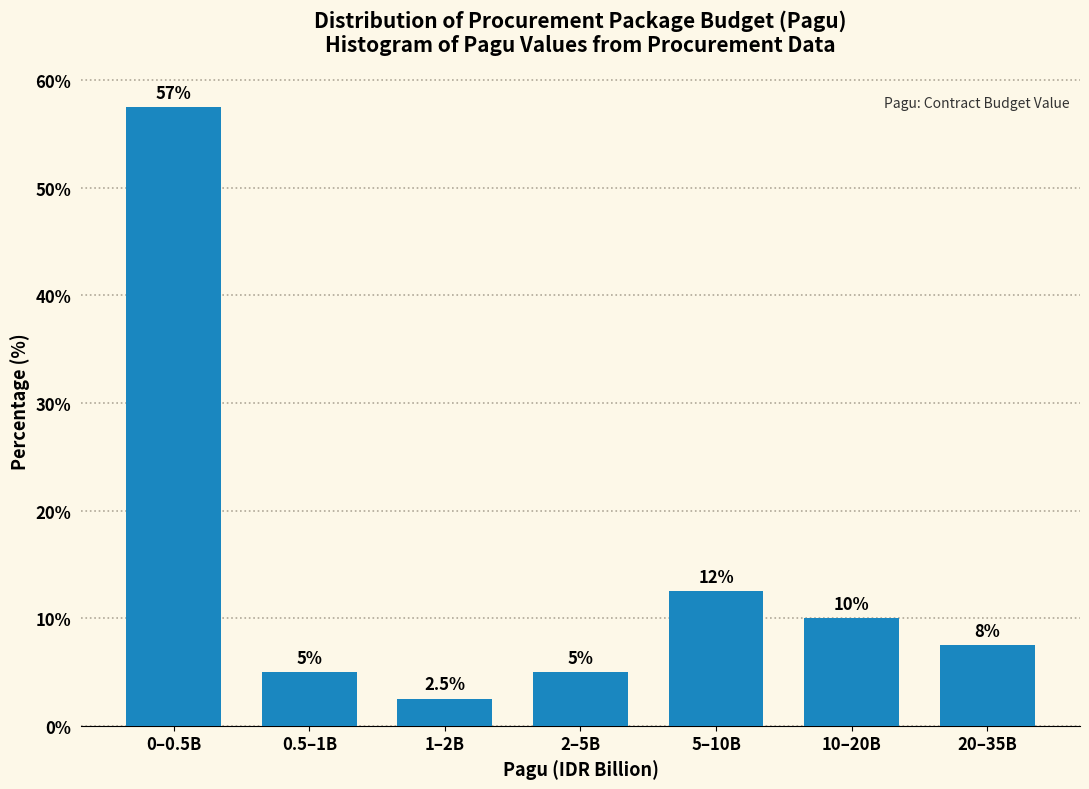

Reading right to left, extract all data points from this chart.

7.5	10.0	12.5	5.0	2.5	5.0	57.5